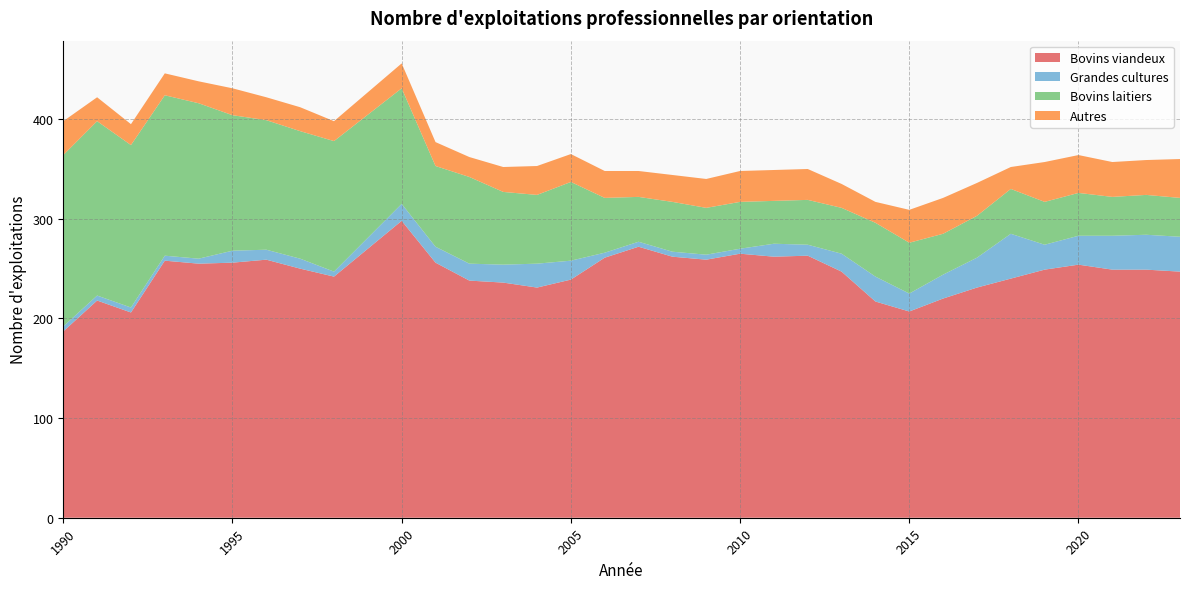

Reading left to right, what are all the values shown in this chart?

Bovins viandeux: 187	218	206	258	255	256	259	250	242	298	256	238	236	231	239	261	272	262	259	265	262	263	247	217	207	220	231	240	249	254	249	249	247
Grandes cultures: 5	5	5	5	5	12	10	10	5	17	16	17	18	24	19	5	5	5	5	5	13	11	18	25	18	24	30	45	25	29	34	35	35
Bovins laitiers: 172	175	163	161	156	136	130	128	131	116	81	87	73	69	79	55	45	50	47	47	43	45	46	54	51	41	42	45	43	43	39	40	39
Autres: 34	24	21	22	22	27	23	24	20	25	24	20	25	29	28	27	26	27	29	31	31	31	24	21	33	36	33	22	40	38	35	35	39